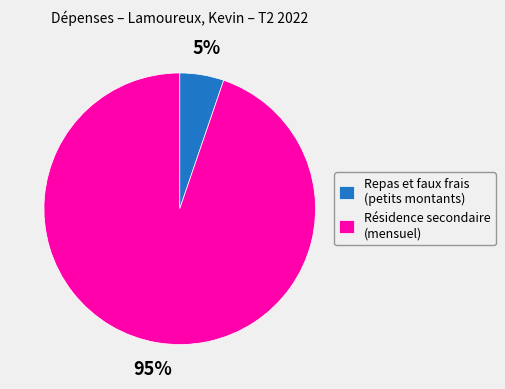

Rank the categories by value from highest to lowest.

Résidence secondaire (mensuel), Repas et faux frais (petits montants)